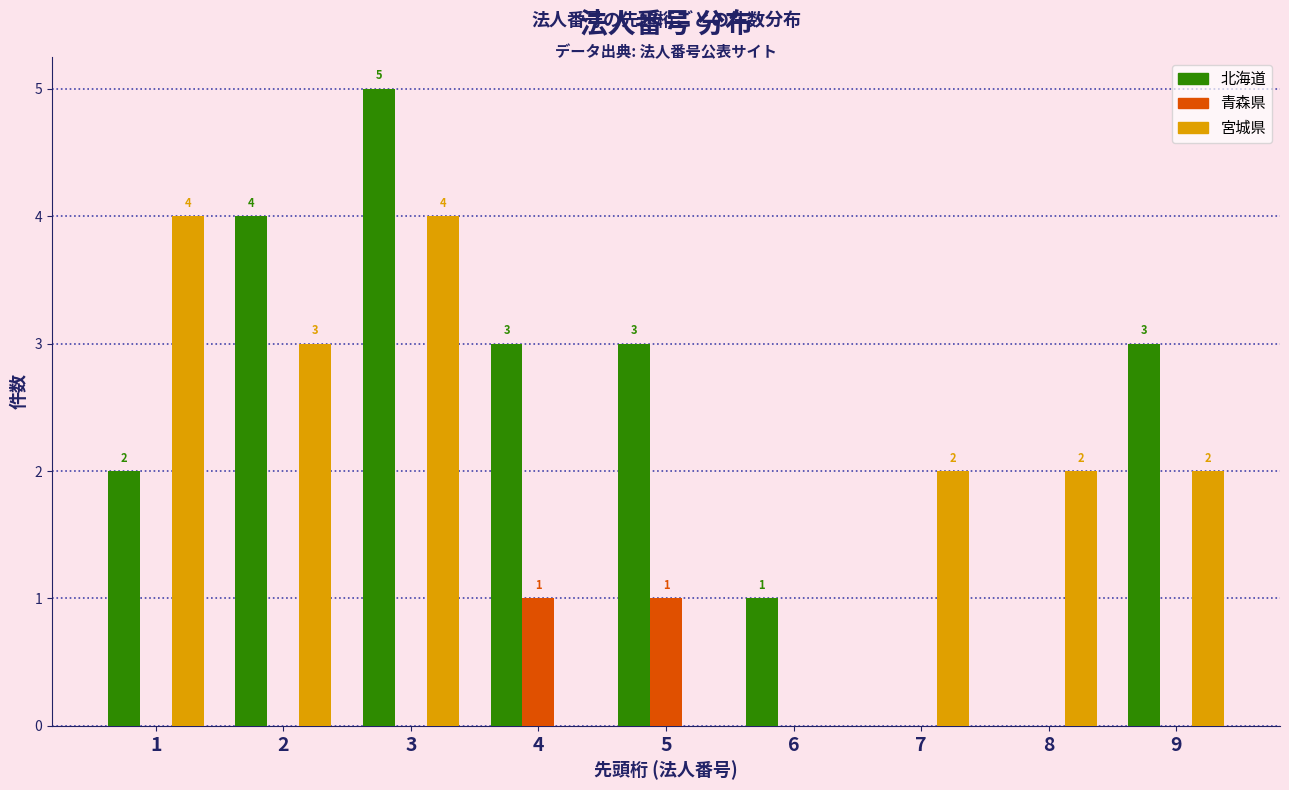

Reading left to right, extract all data points from this chart.

北海道: 1=2	2=4	3=5	4=3	5=3	6=1	7=0	8=0	9=3
青森県: 1=0	2=0	3=0	4=1	5=1	6=0	7=0	8=0	9=0
宮城県: 1=4	2=3	3=4	4=0	5=0	6=0	7=2	8=2	9=2